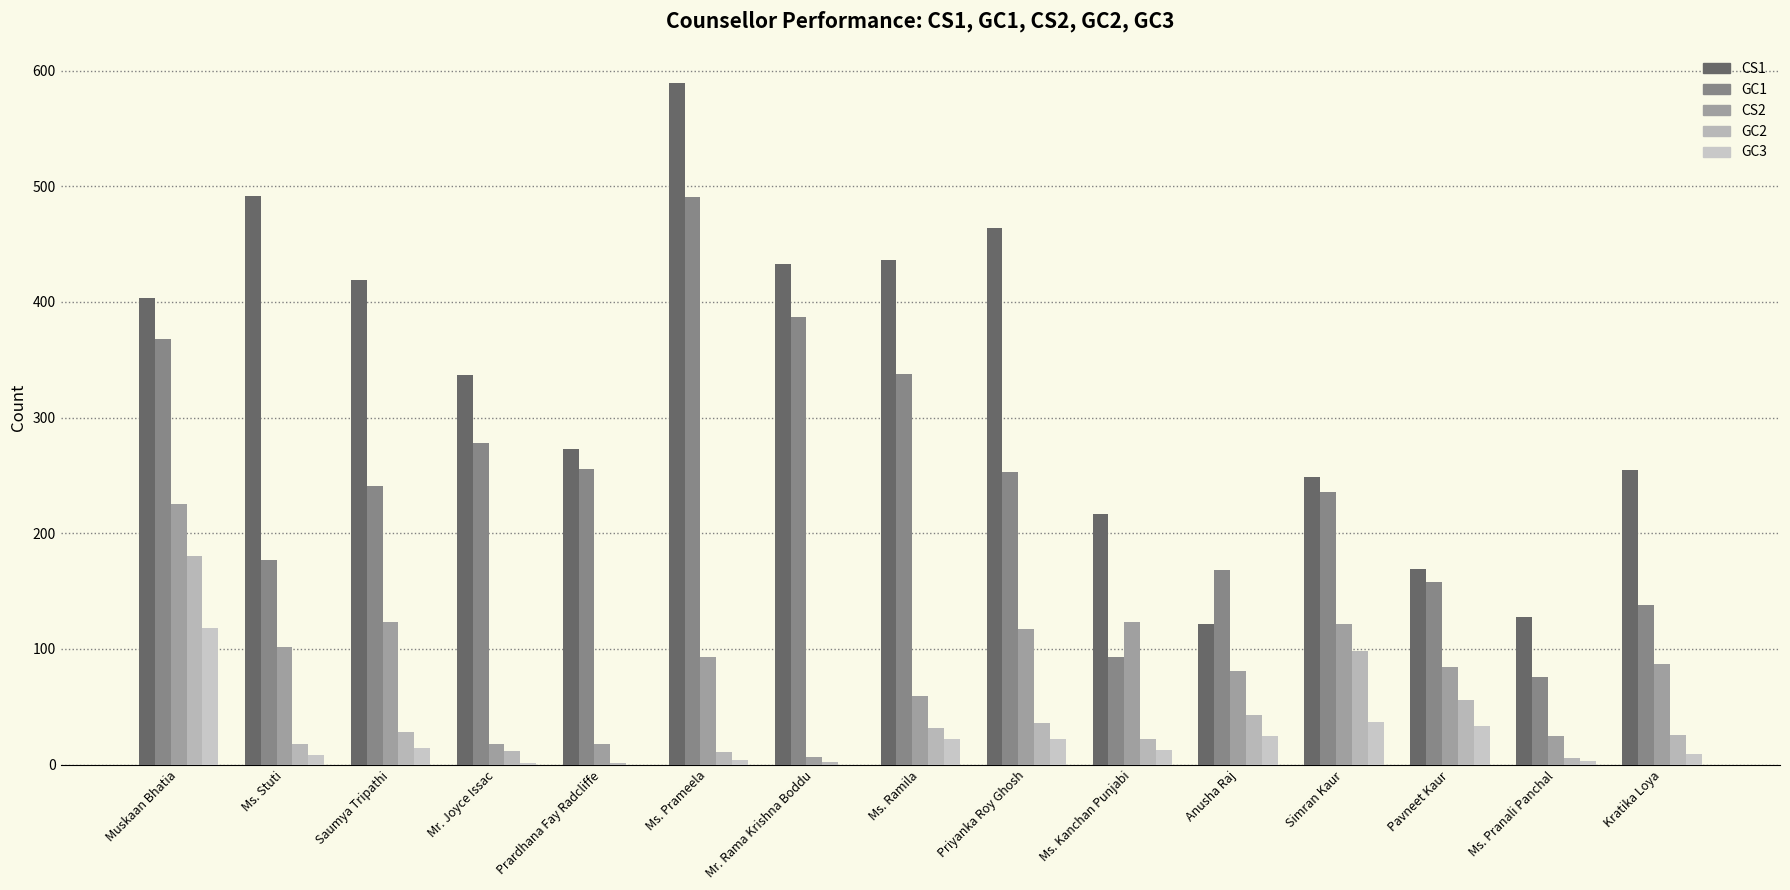

Which series has the largest total across all categories?

CS1